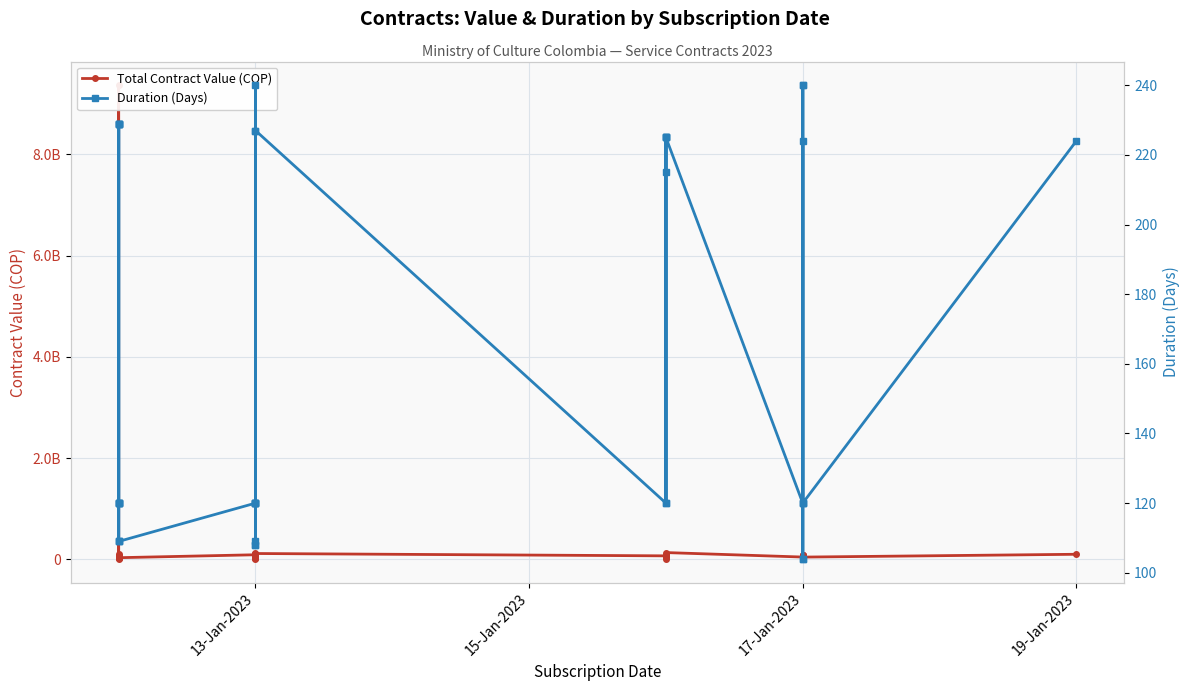

What is the average value of the Duration (Days) series?

164